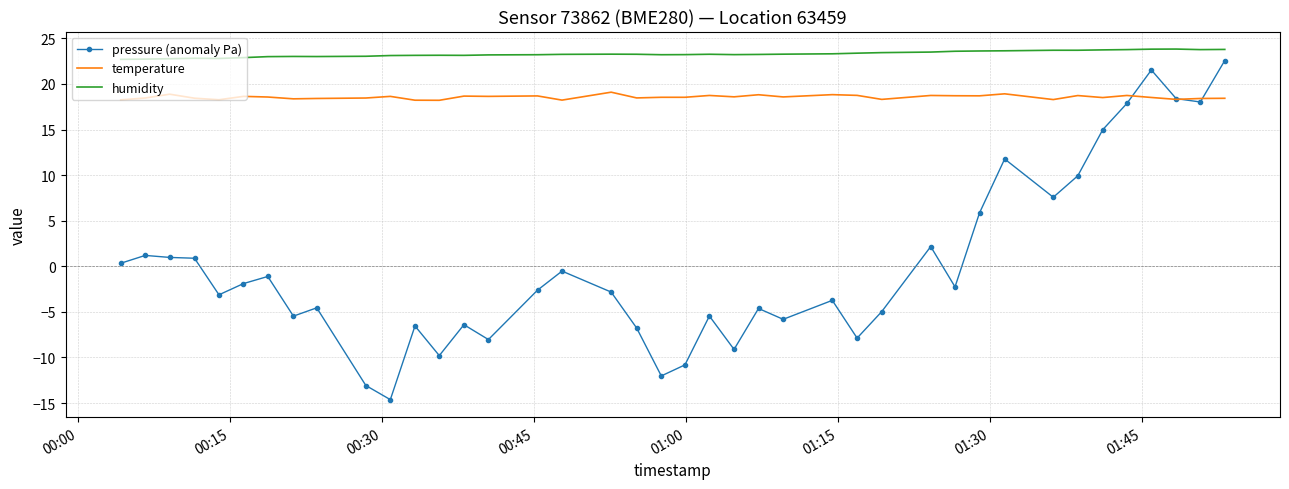

True or false: pressure (anomaly Pa) and temperature cross at least once.

True